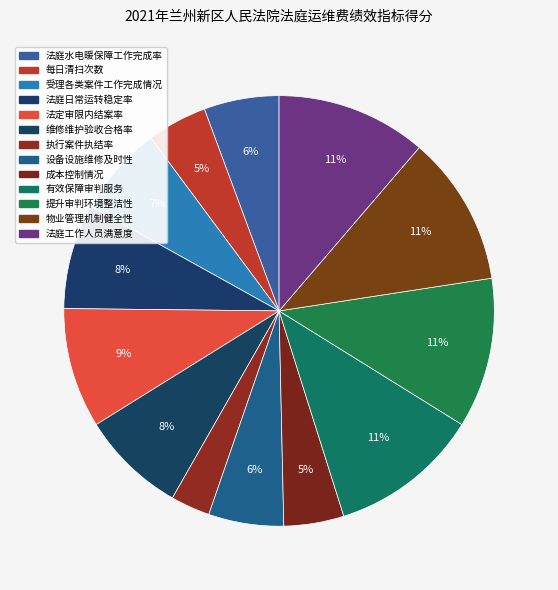

Between 成本控制情况 and 物业管理机制健全性, which is larger?

物业管理机制健全性